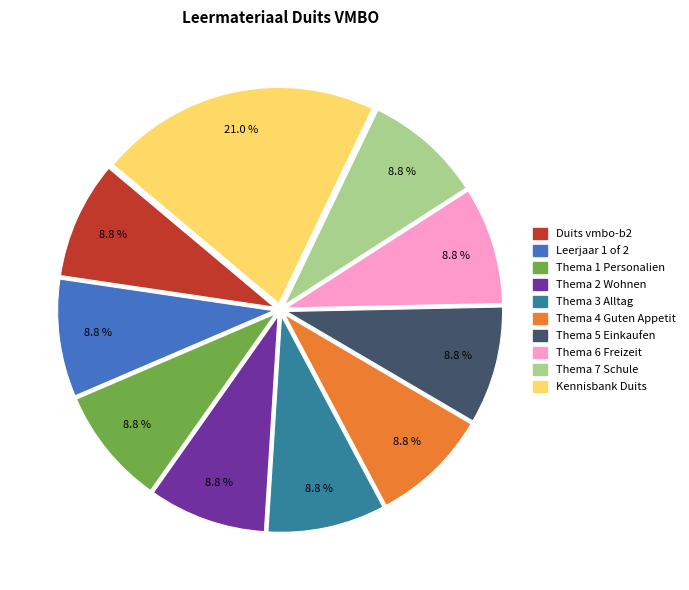

What percentage is the Thema 5 Einkaufen slice, to the nearest percent?

9%